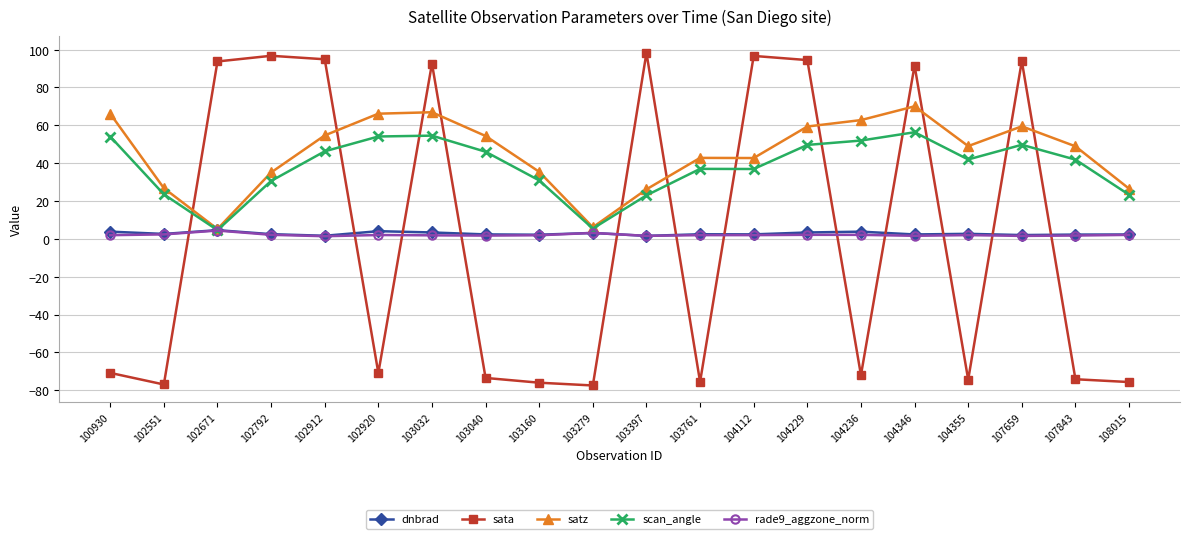

Which series has the widest spread of values?

sata